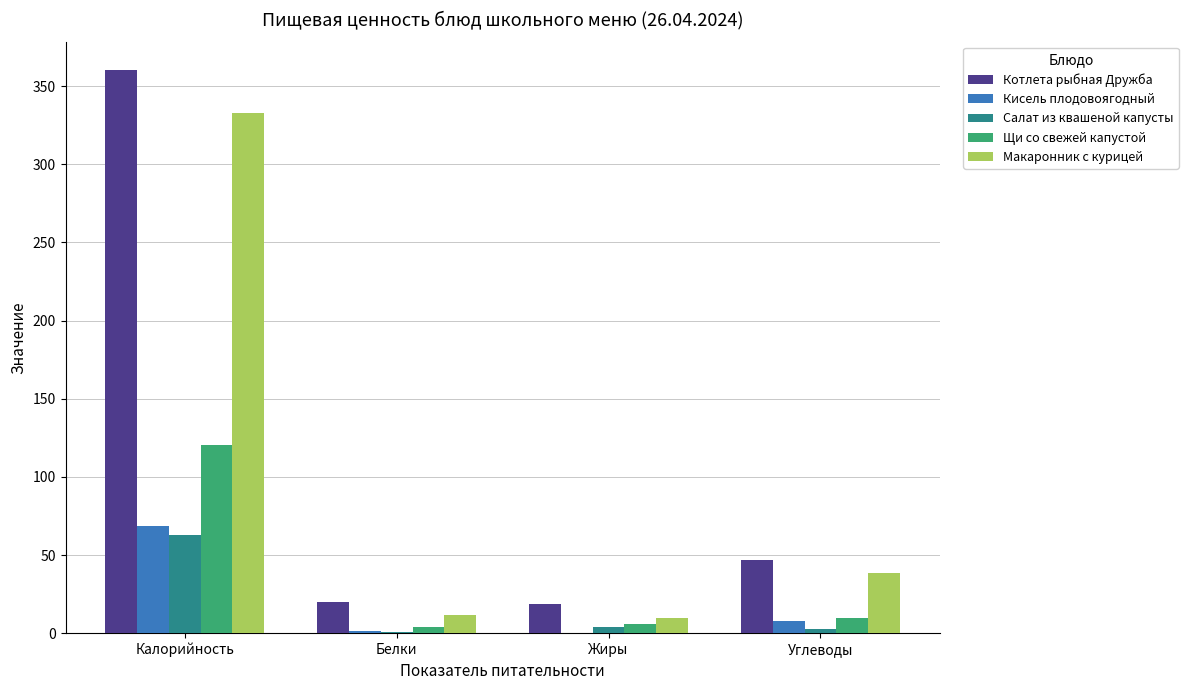

At which category is the sum across all series the highest?

Калорийность